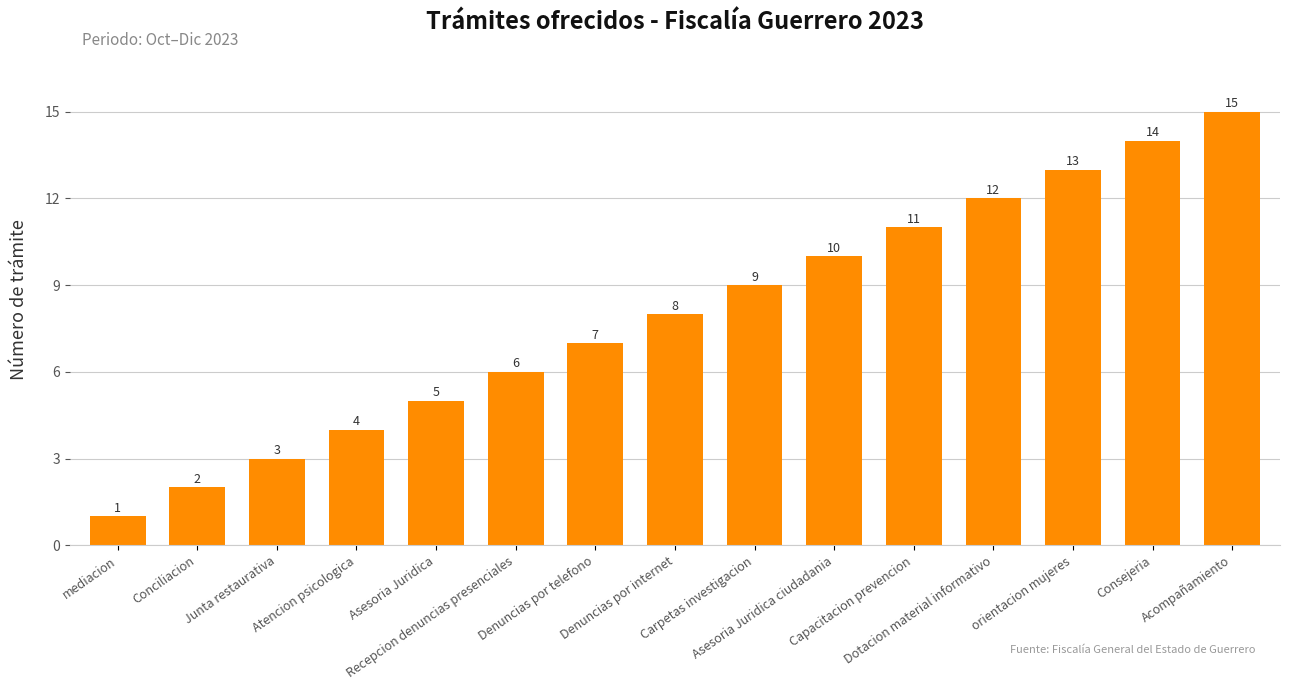

Reading right to left, list all the values displayed in this chart.

15	14	13	12	11	10	9	8	7	6	5	4	3	2	1